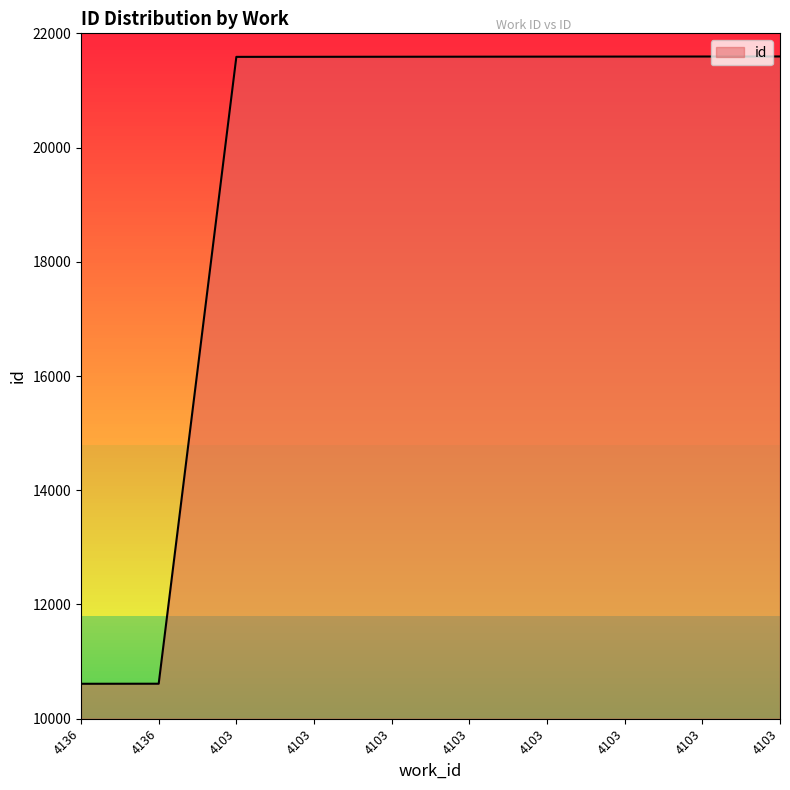

What is the value of the 10th point from the left?

21588